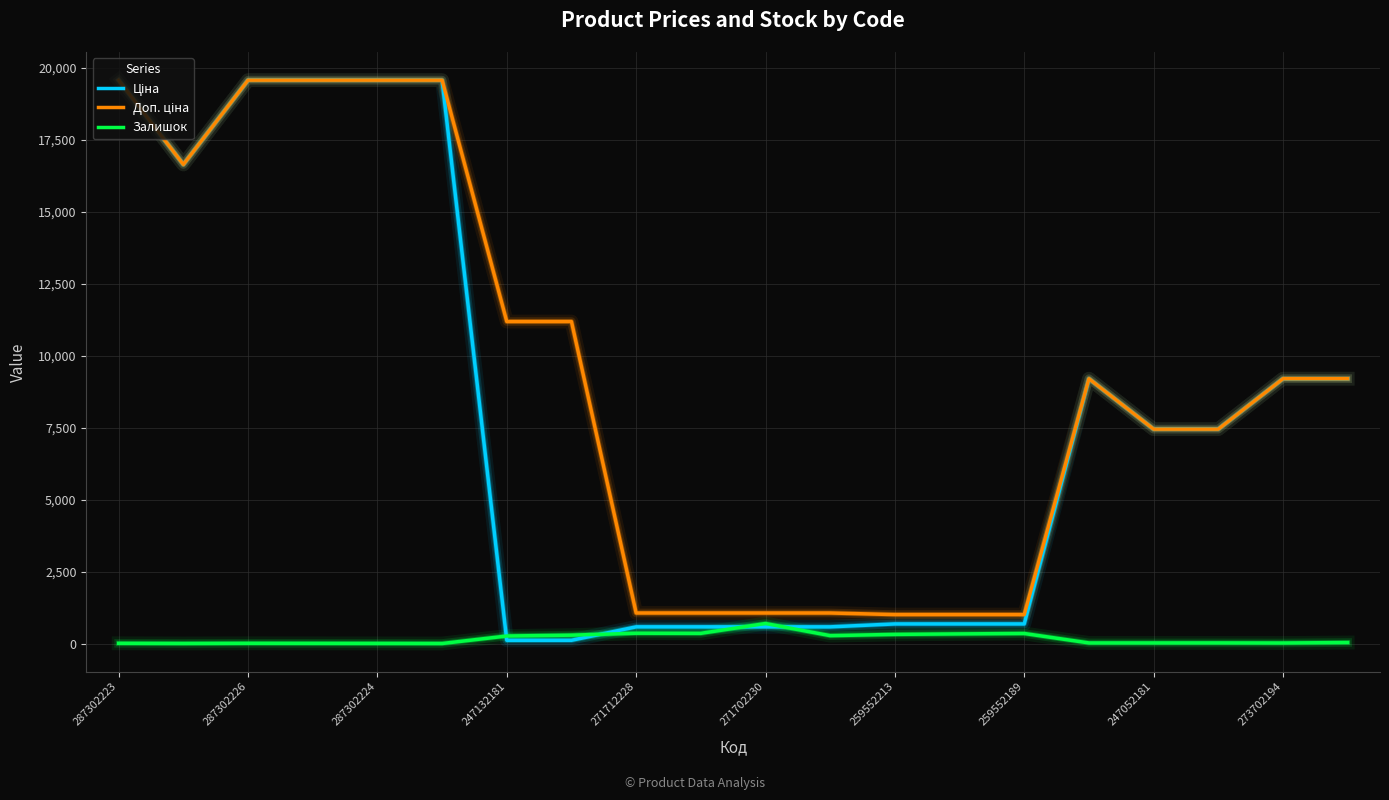

What is the greatest value displayed?

19564.9